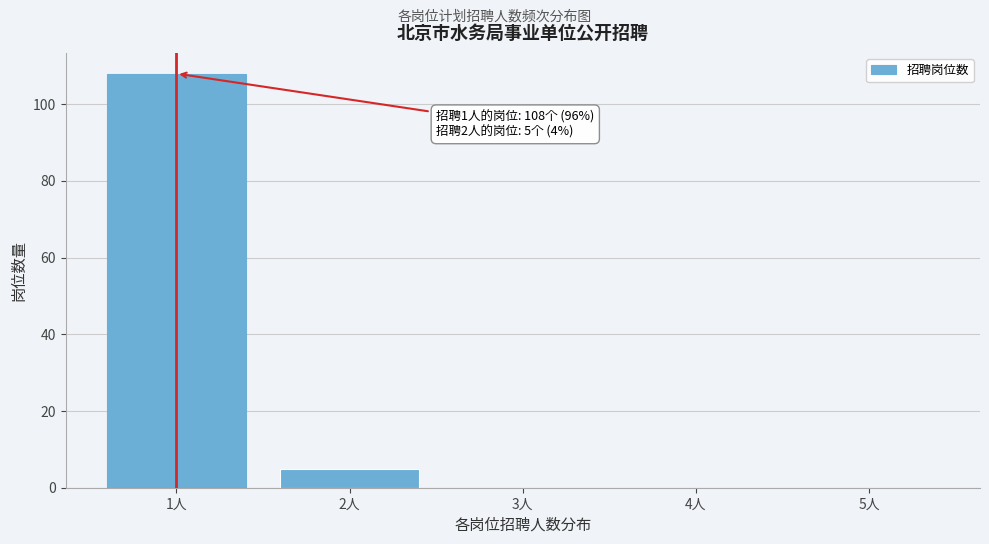

Which range on the x-axis has the tallest bar?

0.5 to 1.5